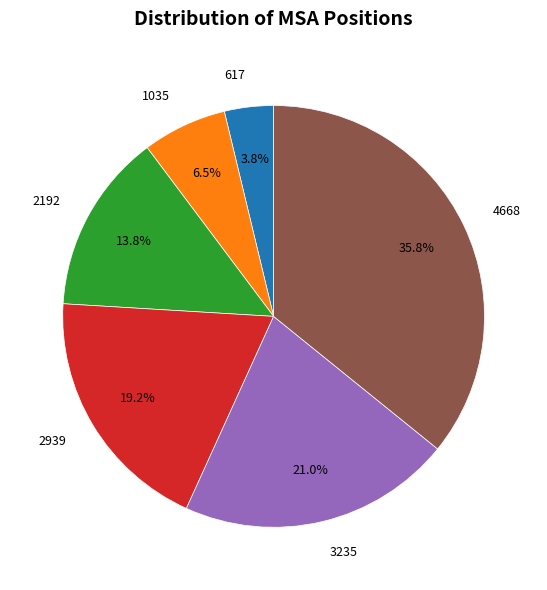

Count the number of slices in the pie.

6